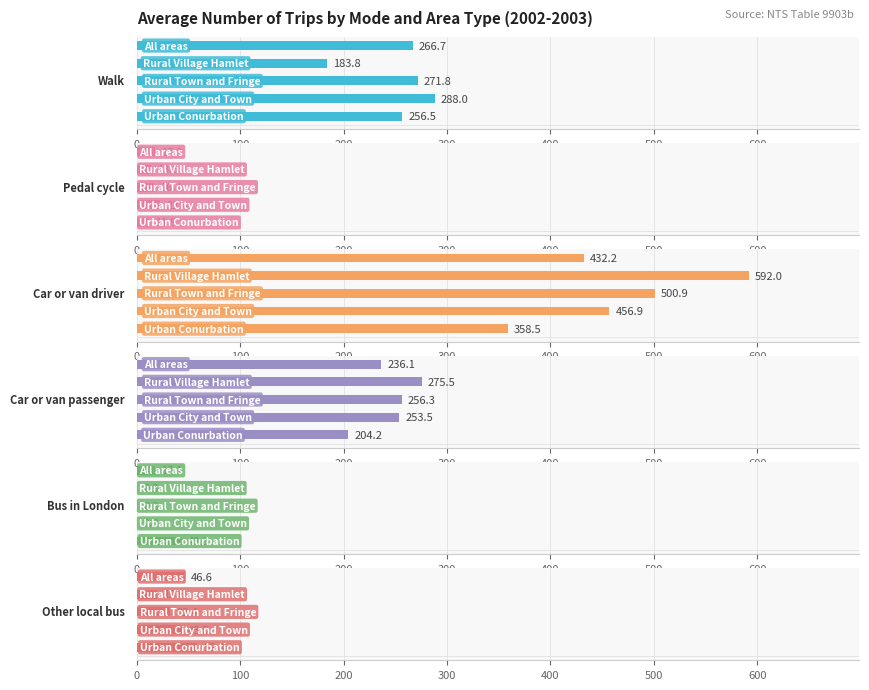

Is the value of Pedal cycle at 0 greater than the value of Car or van driver at 0?

No